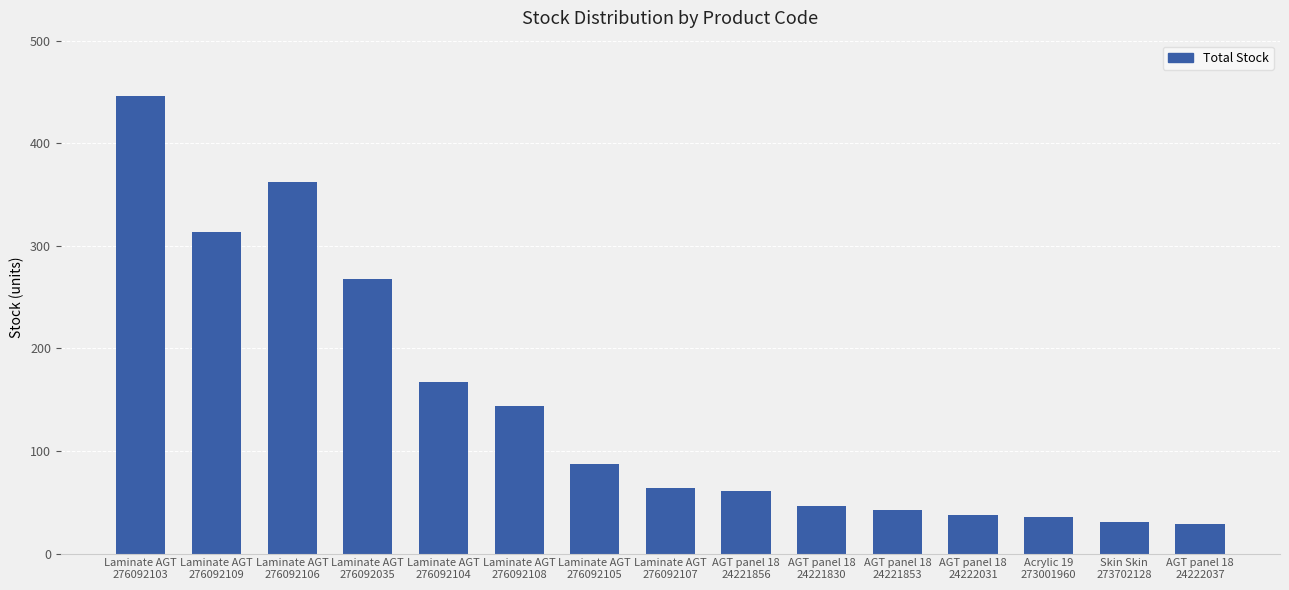

What is the value of the 6th bar from the left?

144